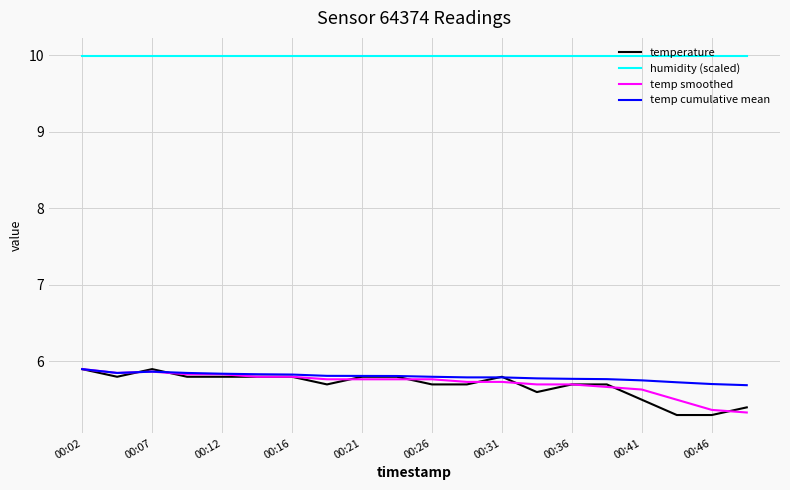

What is the smallest value displayed?

5.3